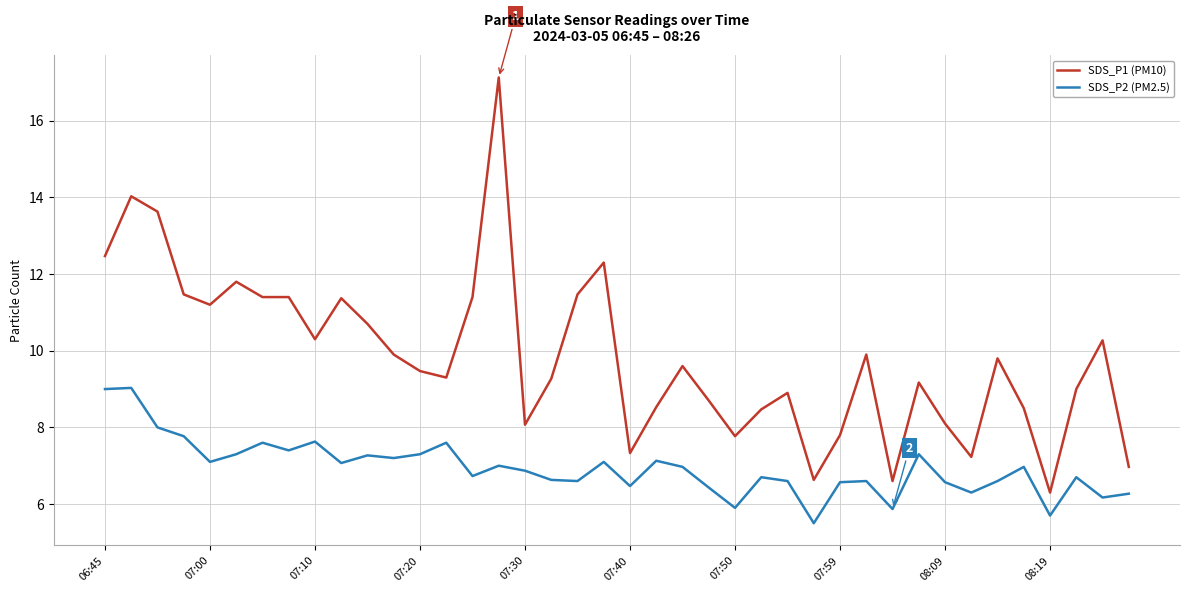

Which series has the largest total across all categories?

SDS_P1 (PM10)